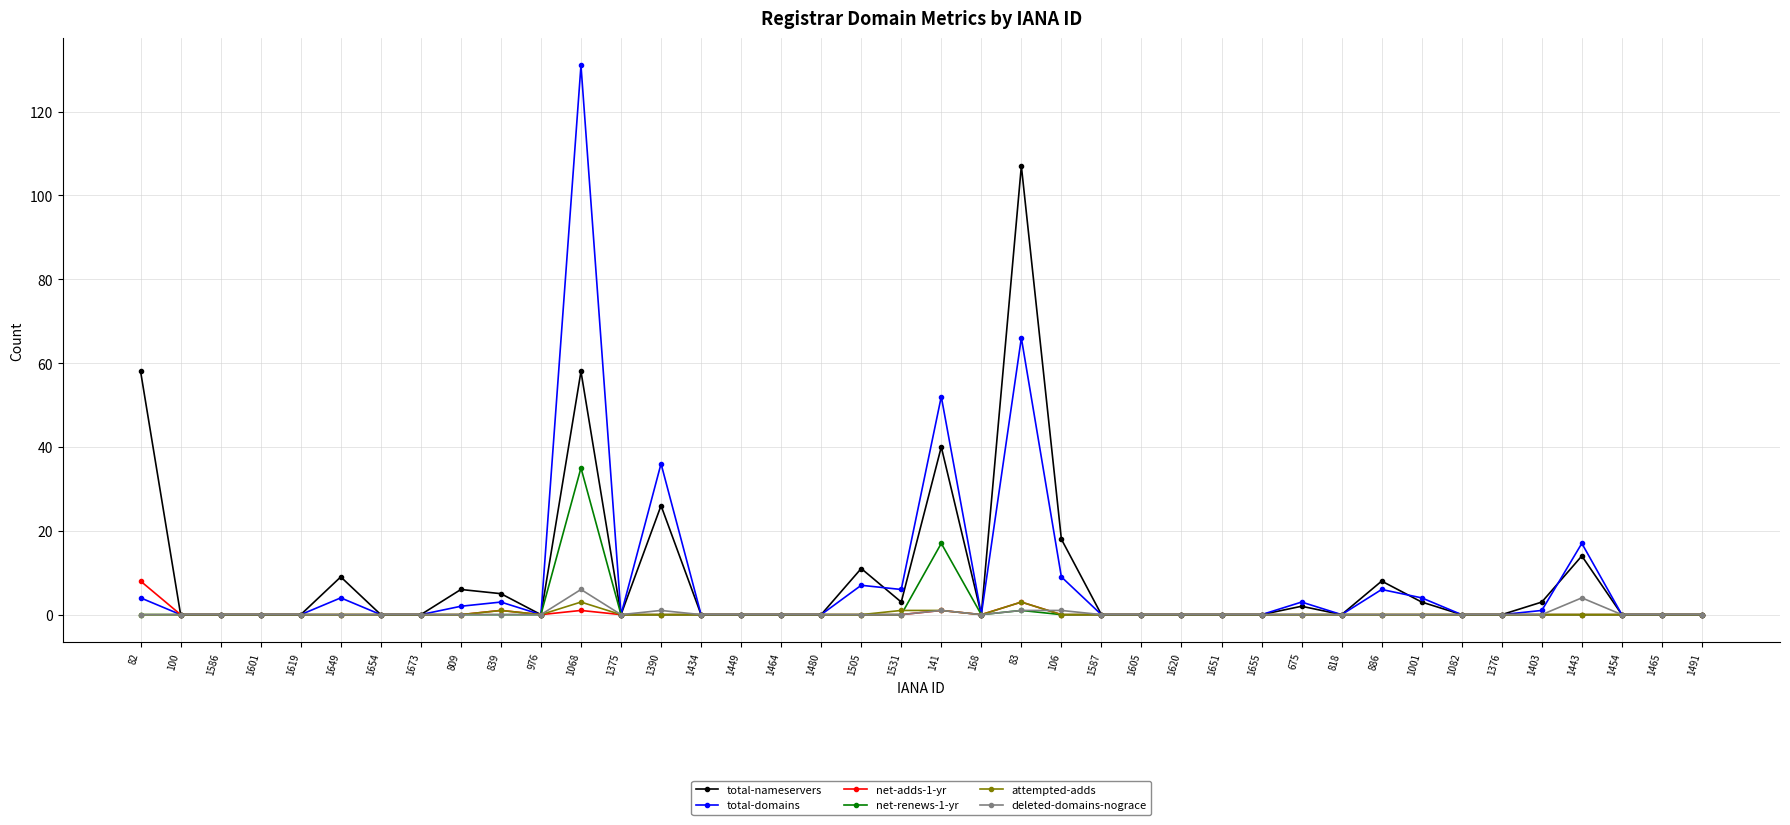

The total-nameservers series shows -56 at 1491. True or false?

False